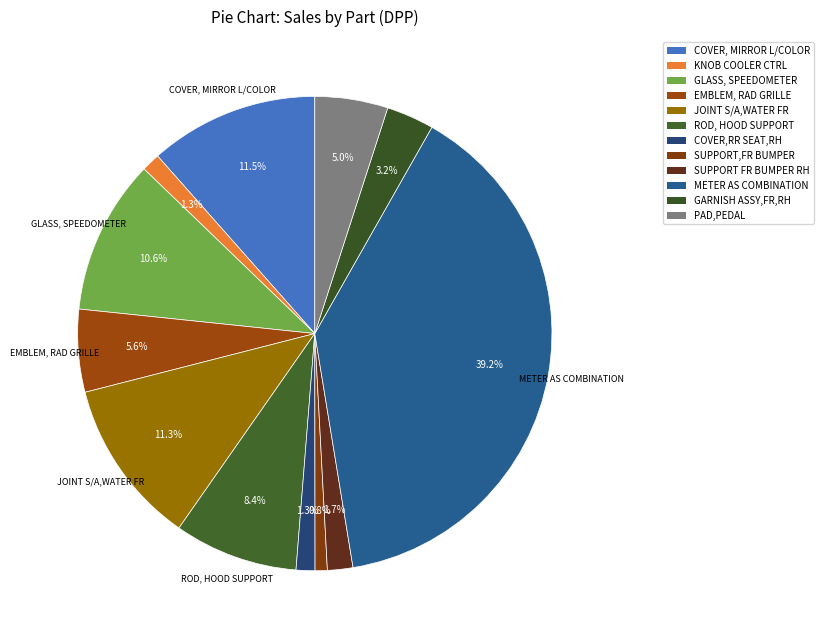

True or false: COVER,RR SEAT,RH accounts for 1% of the total.

True